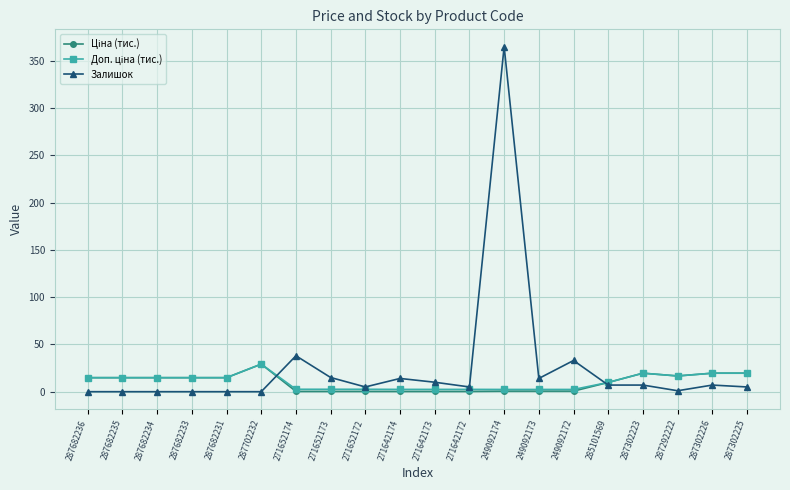

Is it true that Залишок equals 5.0 at 287302225?

True